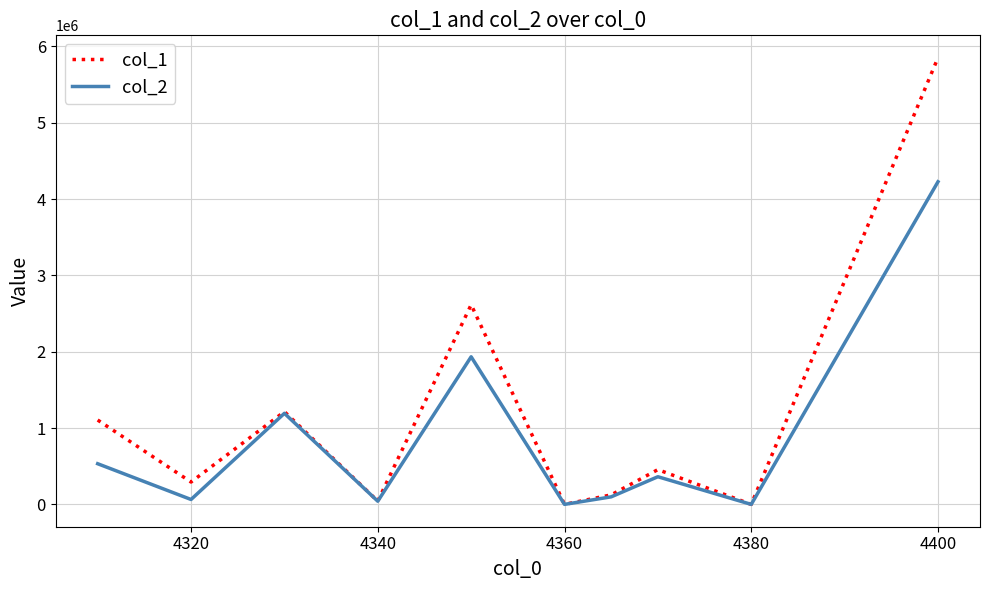

How many values in the col_1 series are below 455587?

5